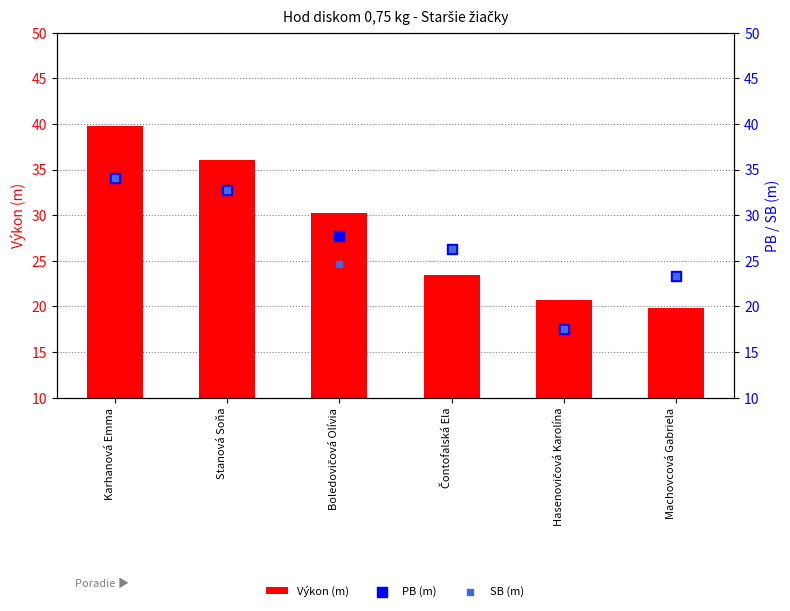

Which series has the widest spread of Y values?

Výkon (m)